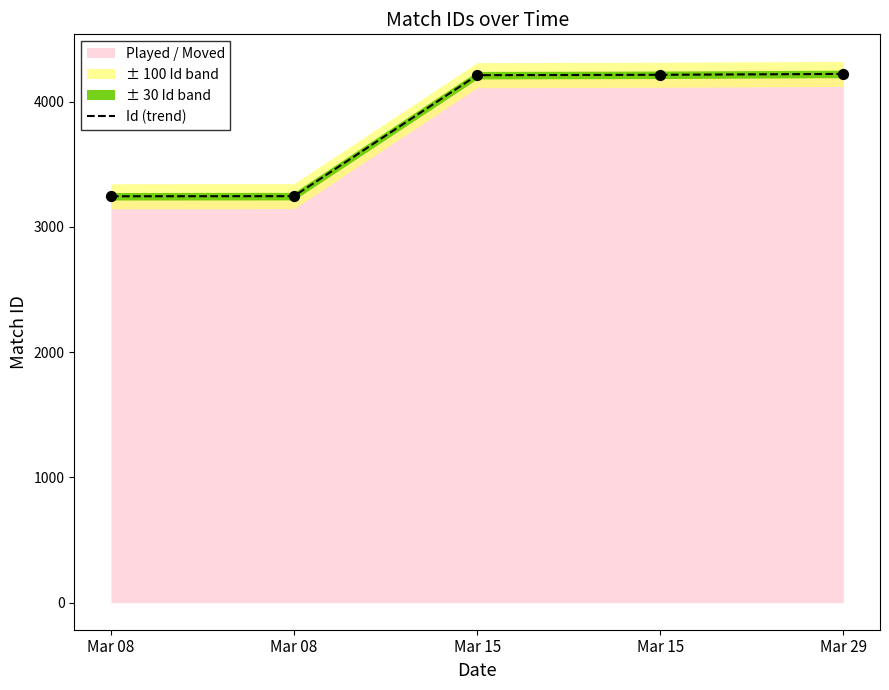

What is the ratio of the value at Mar 08 to the value at Mar 15?

0.8